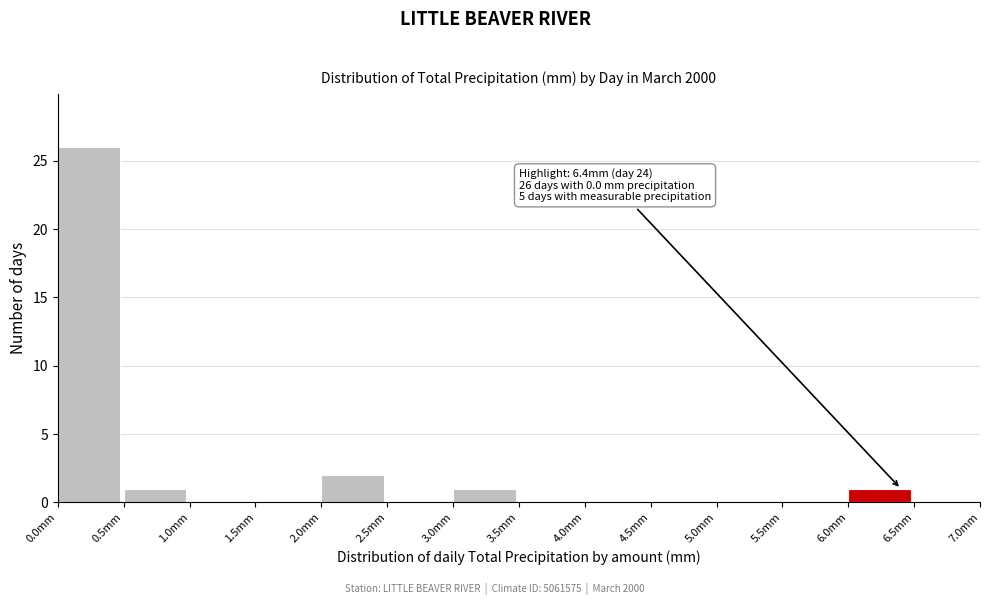

Over which range of the x-axis is the bar tallest?

0.0 to 0.5